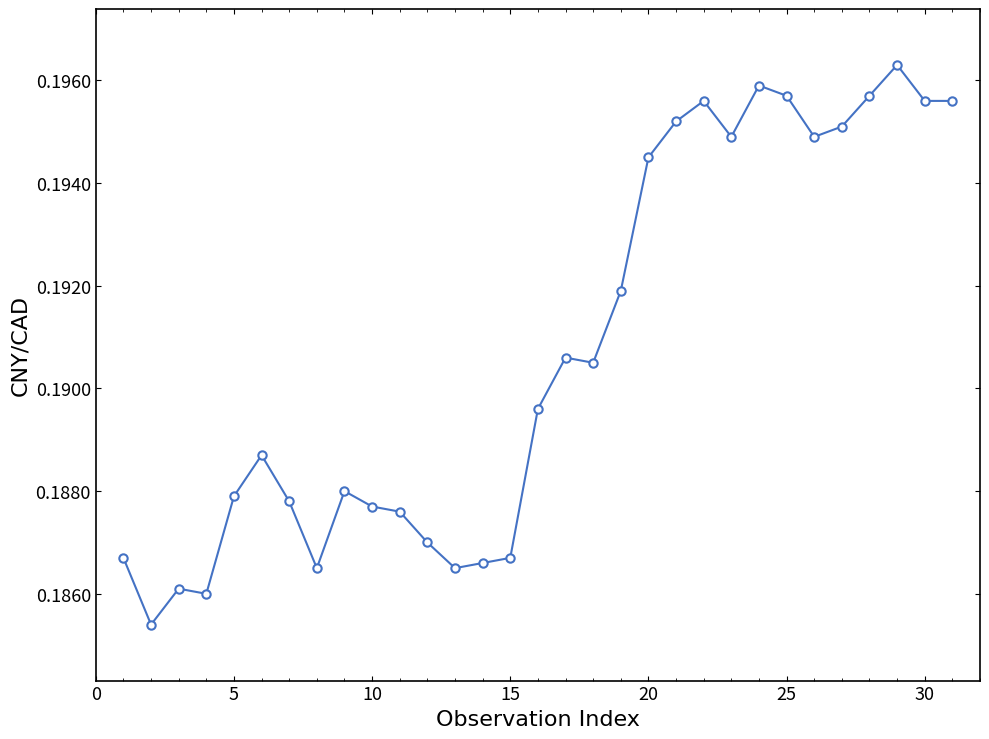

True or false: there are more than 1 points higher than both neighbors.

True